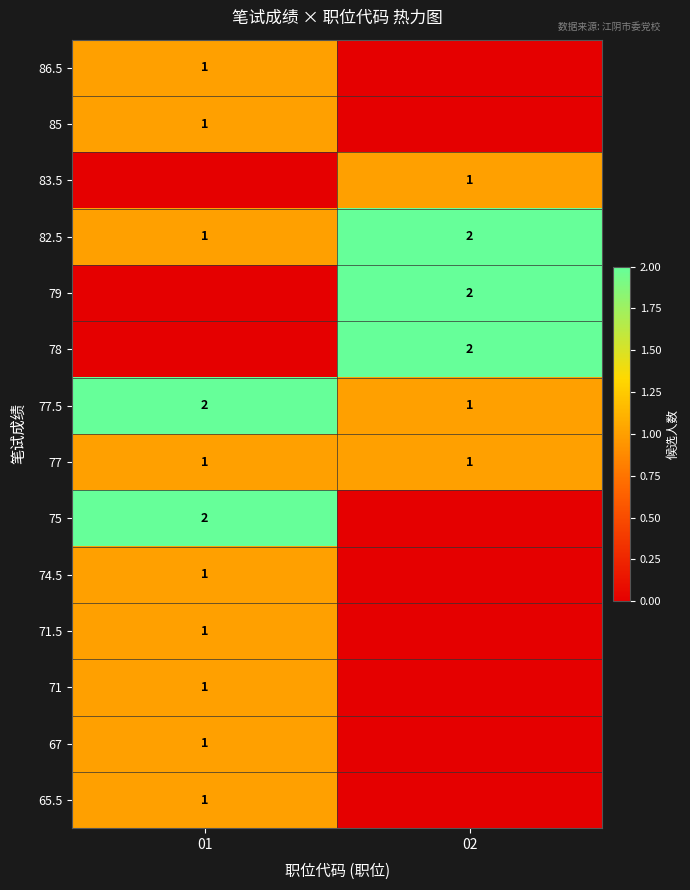

List the labels in order of 77.5 value, largest first.

01, 02